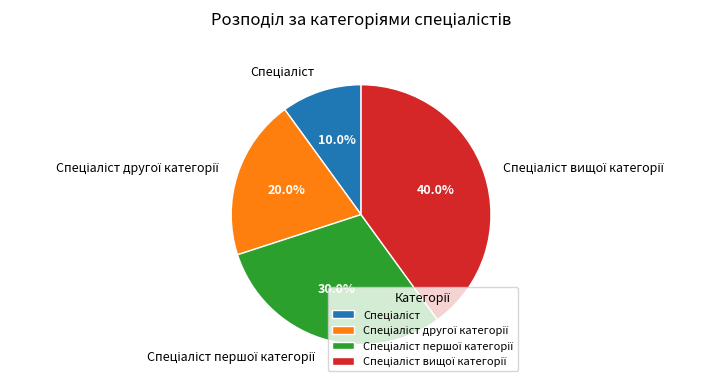

Is there any slice that represents more than half of the pie?

No